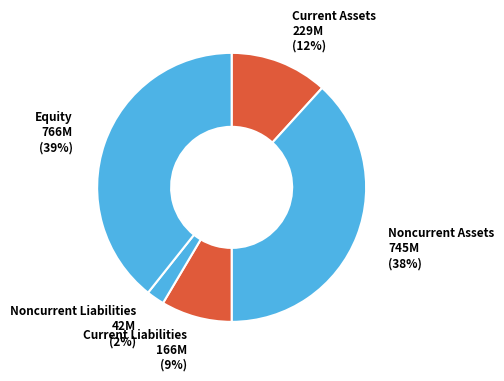

What is the smallest slice in the pie chart?

Noncurrent Liabilities